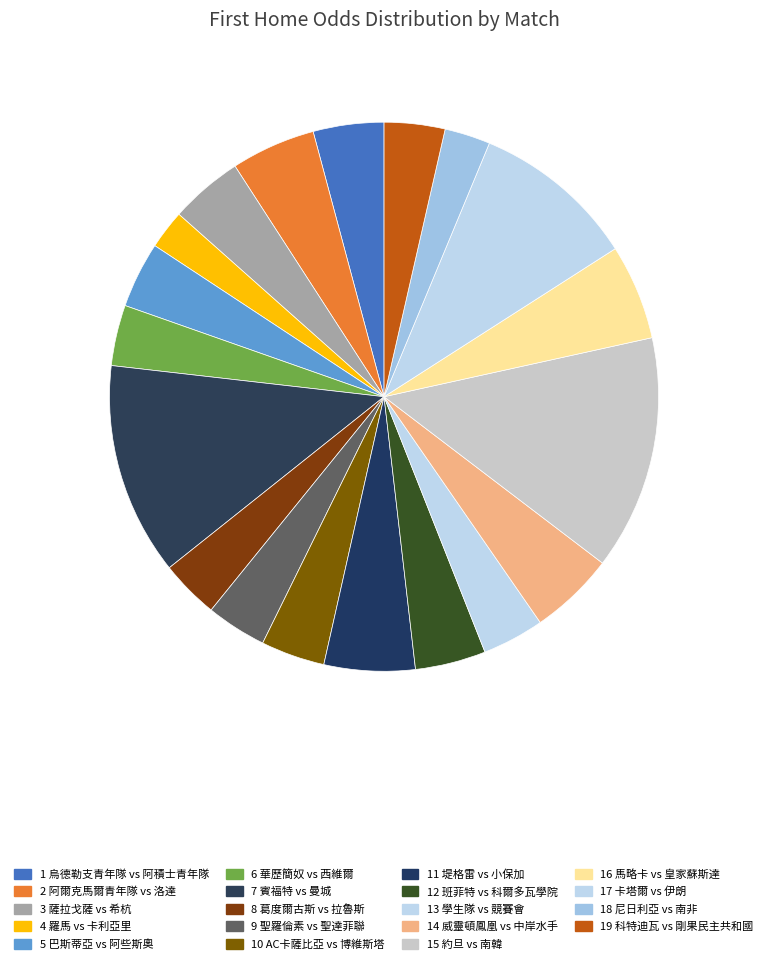

Count the number of slices in the pie.

19